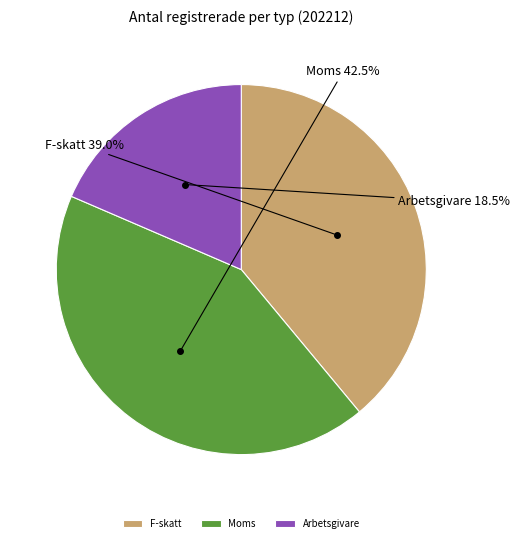

True or false: Moms accounts for 51% of the total.

False